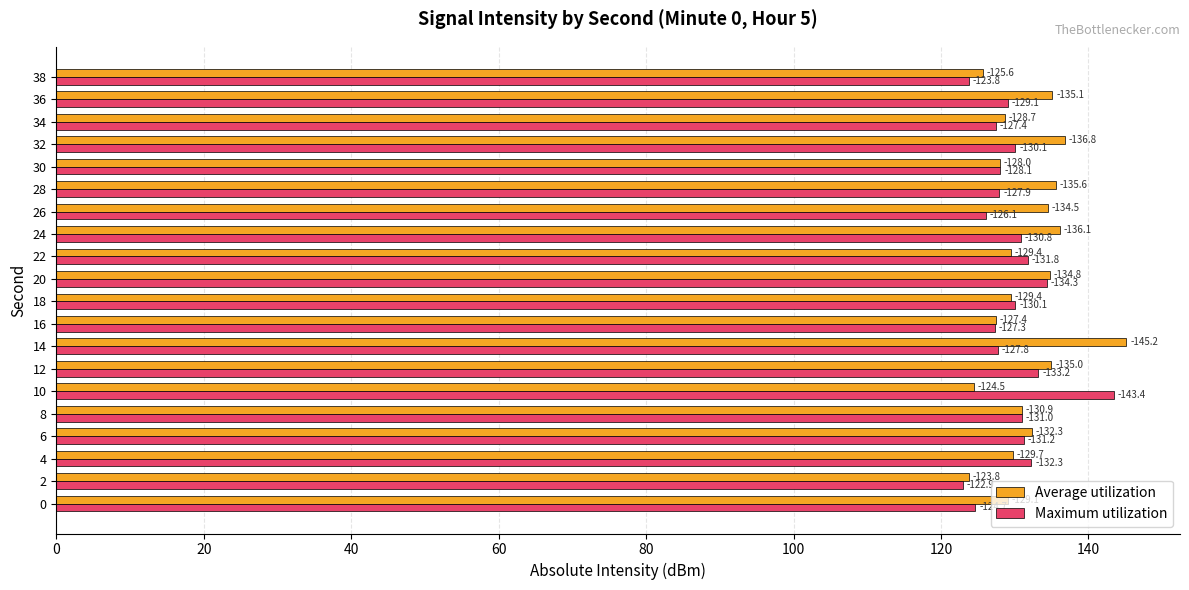

Rank the series at 14 from highest to lowest value.

Average utilization, Maximum utilization